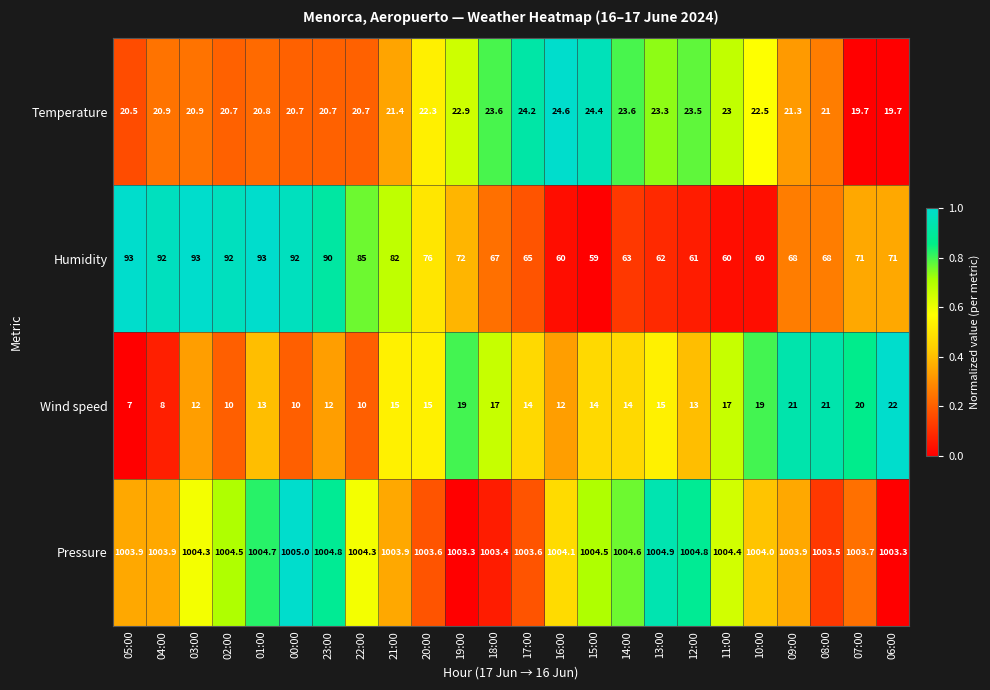

Which series has the widest spread of values?

Humidity